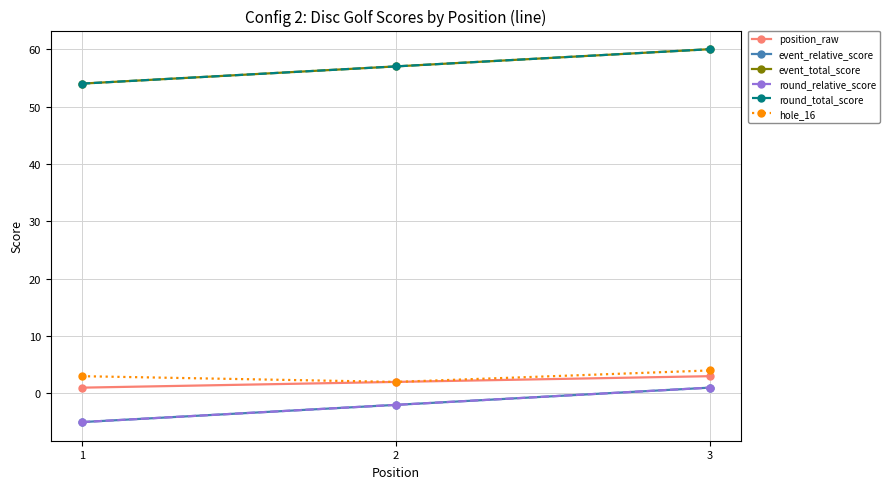

How many series are shown in this chart?

6